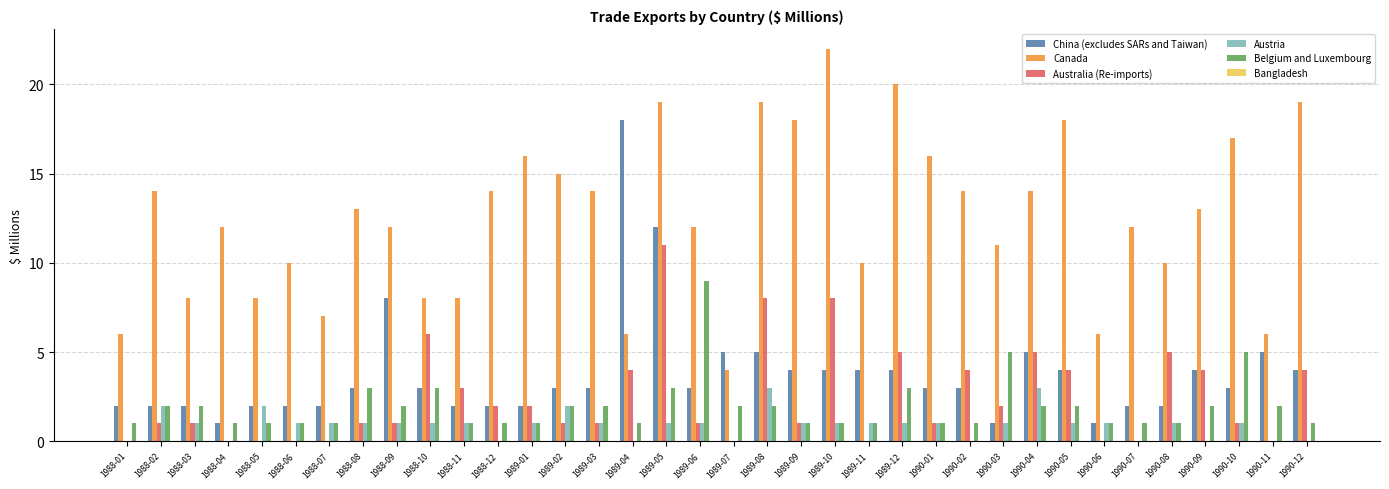

What is the maximum value shown in the chart?

22